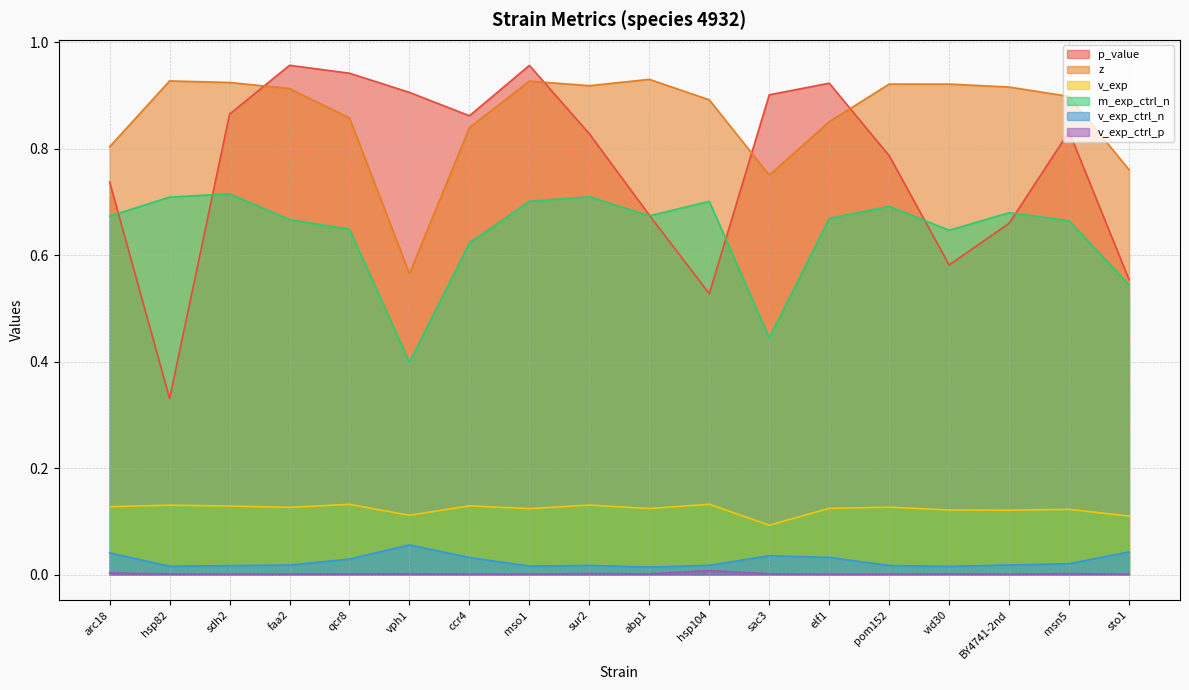

What is the value of the m_exp_ctrl_n point at the 2nd from the left?

0.7